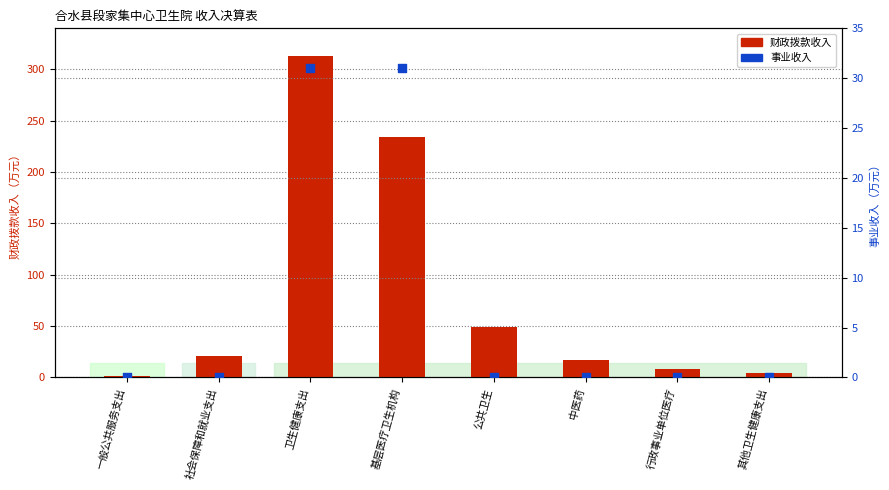

Which series has the largest total across all categories?

财政拨款收入